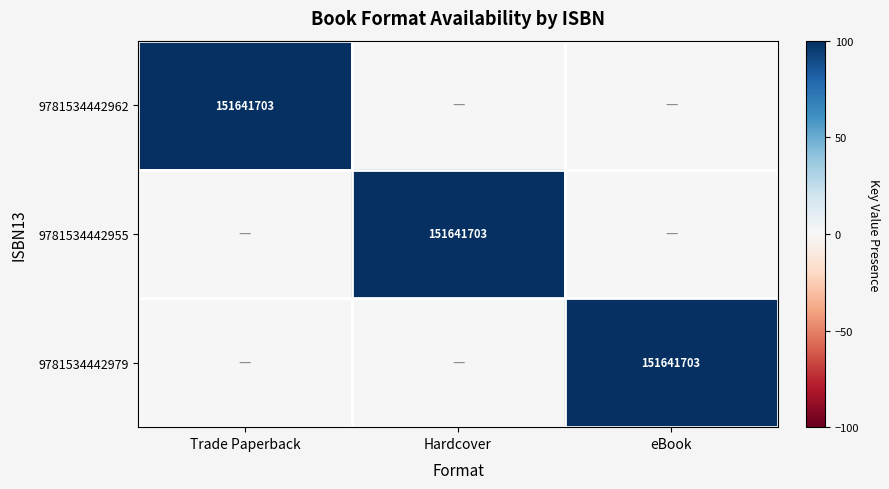

What is the total value across all series at Trade Paperback?

100